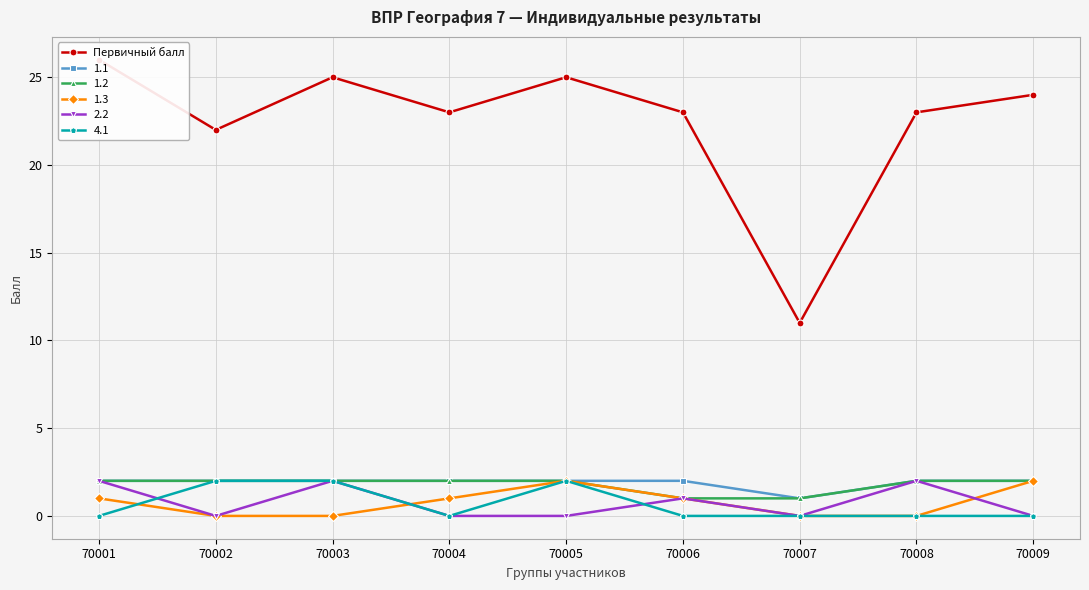

Does the chart have visible grid lines?

Yes